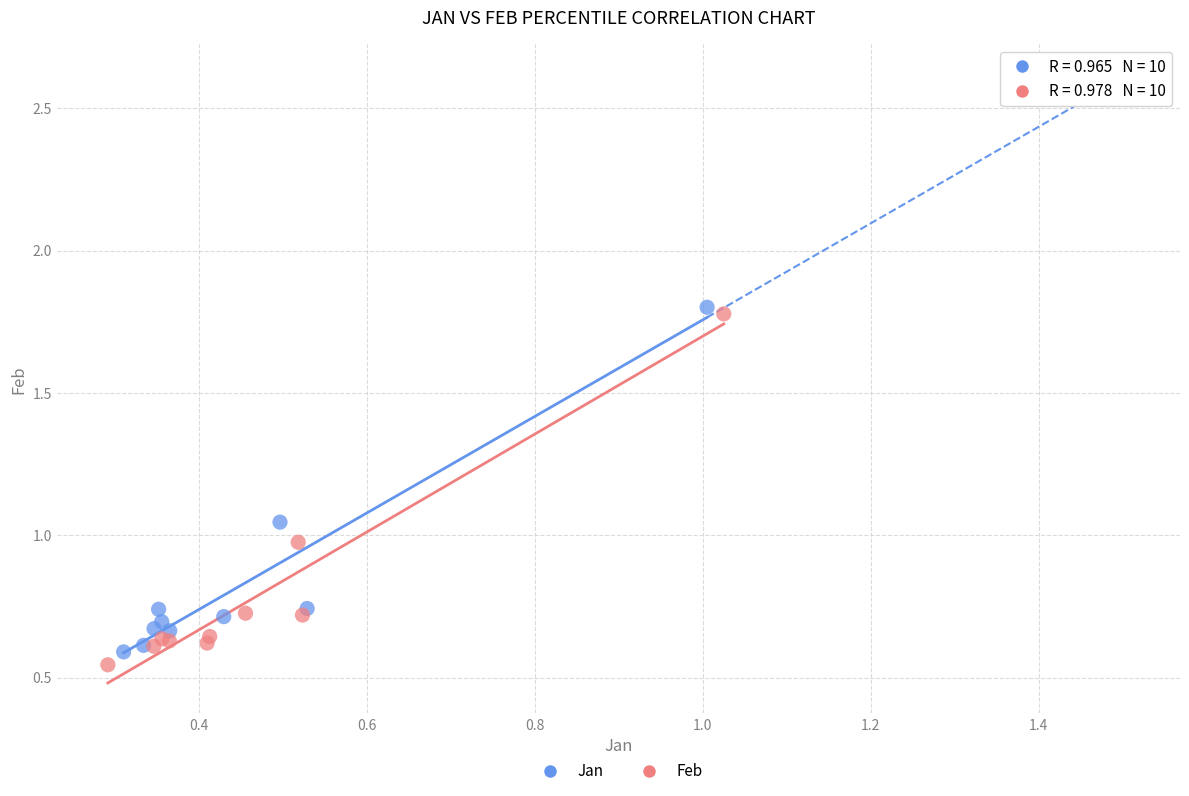

Which series contains the highest Y value?

Jan